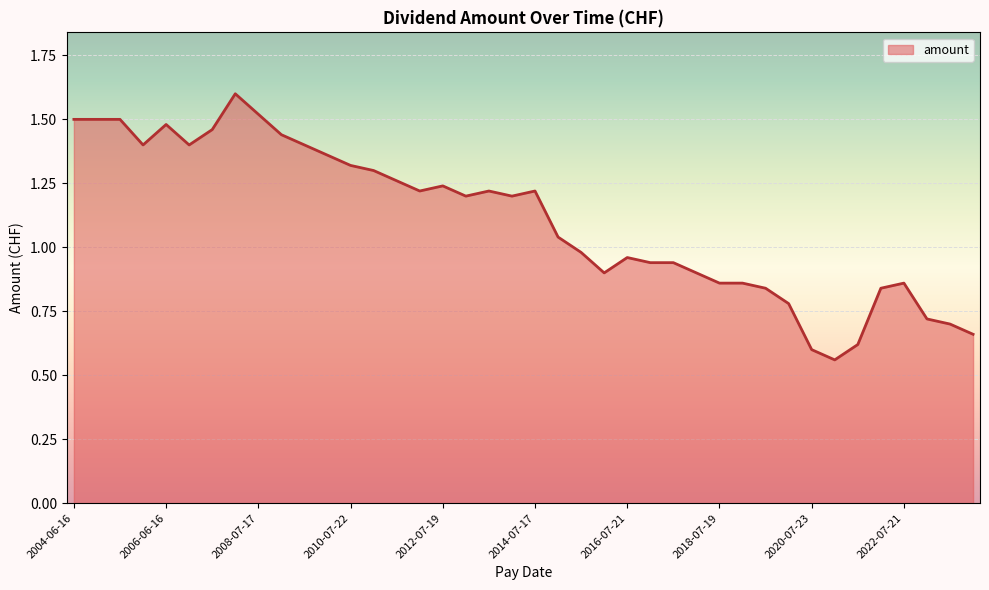

How many lines are shown in the chart?

1